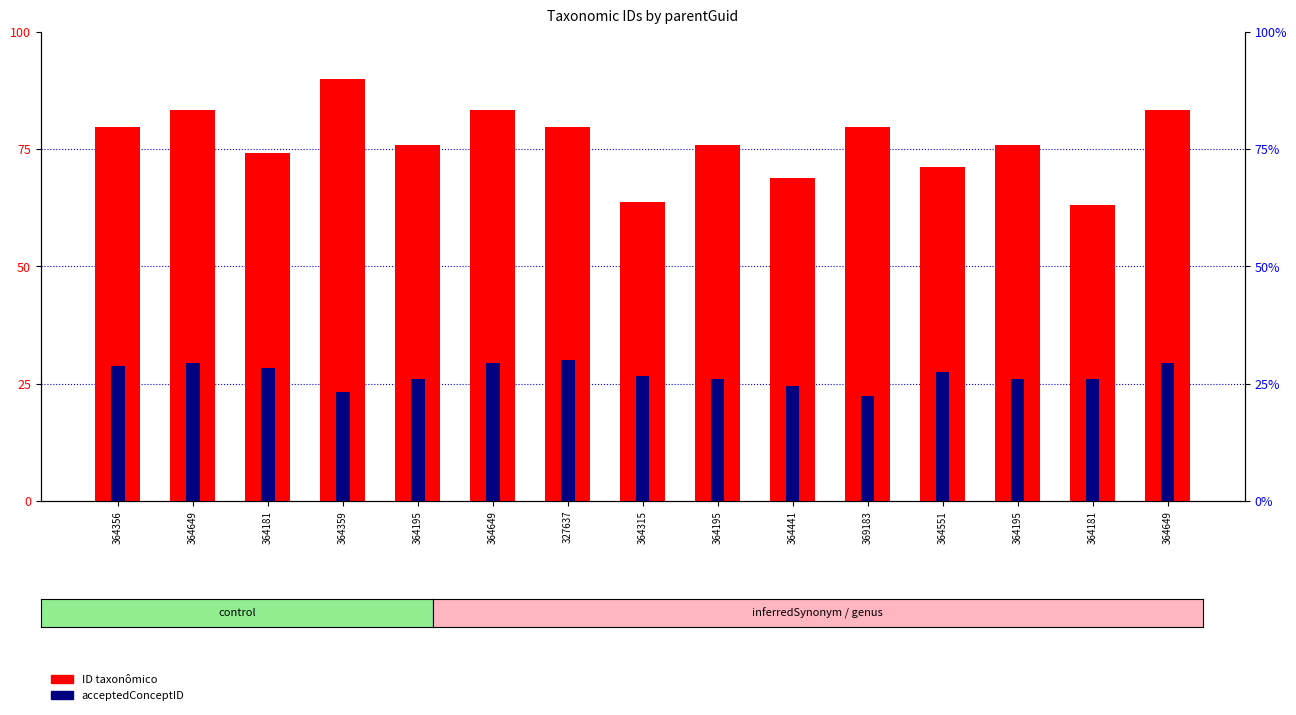

Between 327637 and 364441, which is larger?

327637